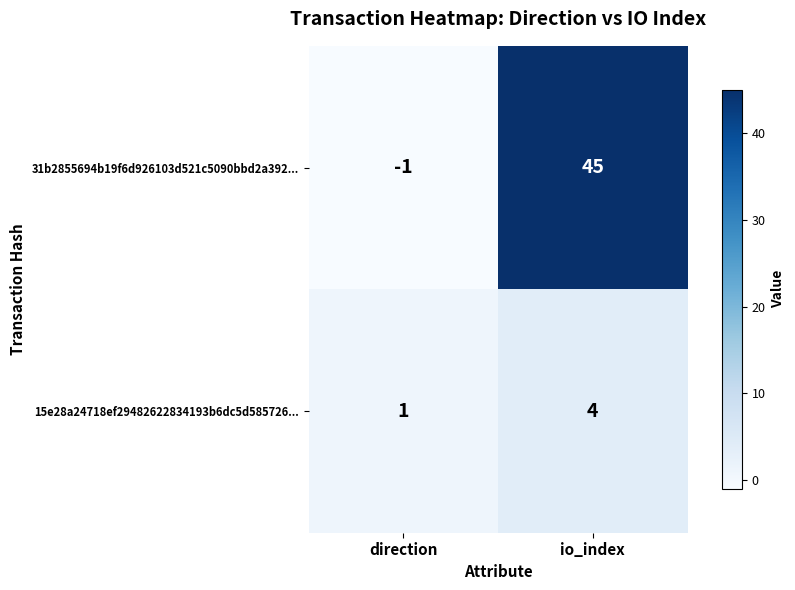

What is the spread (max minus min) of values at io_index?

41